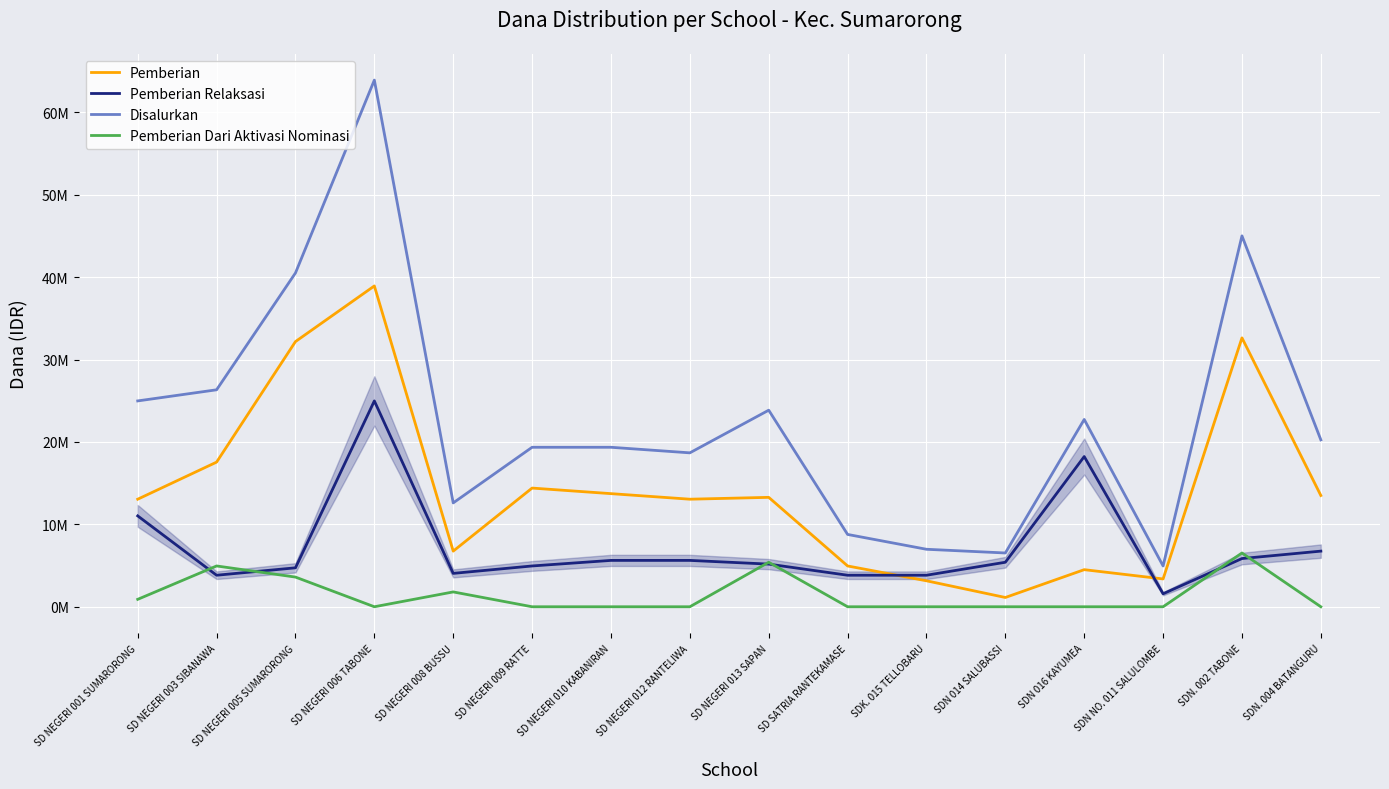

The Pemberian Relaksasi series shows 4725000 at SD NEGERI 005 SUMARORONG. True or false?

True